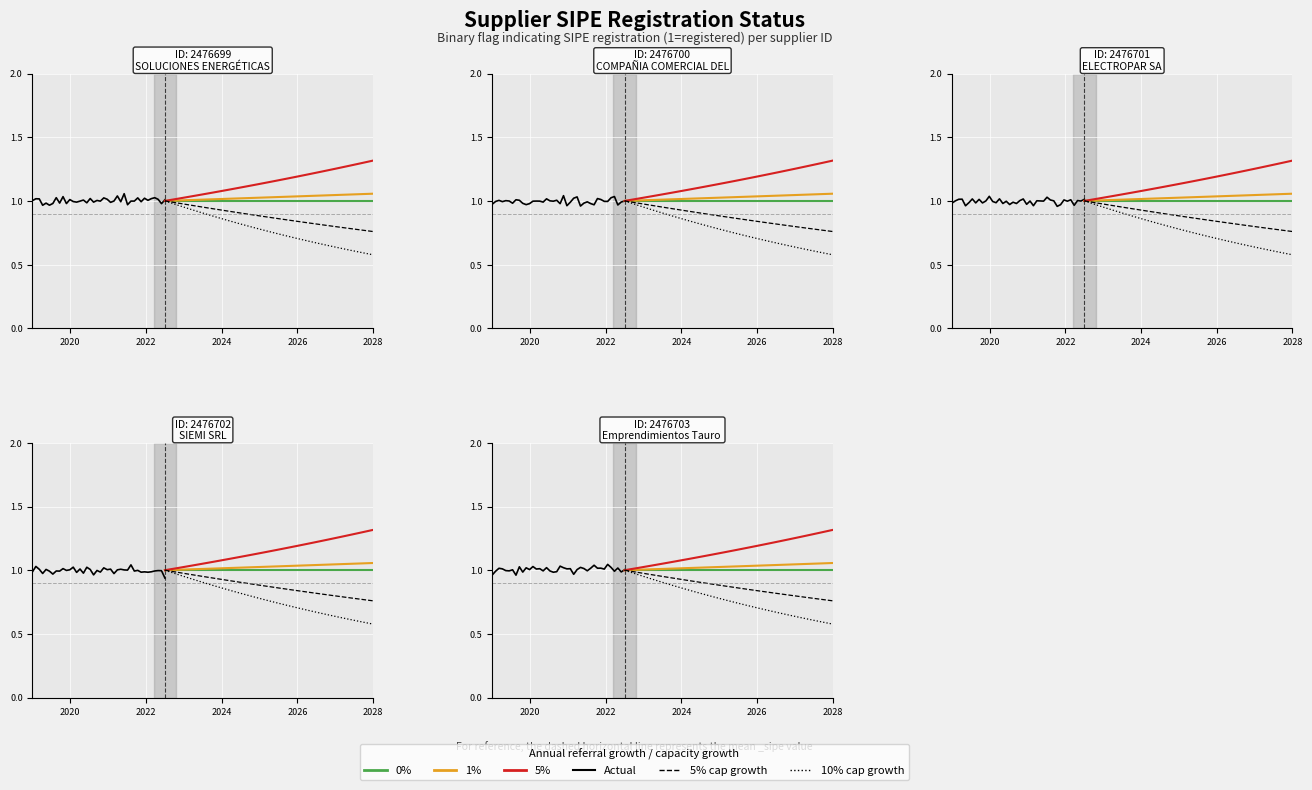

What is the approximate value of 1% referral growth at 23?

1.0